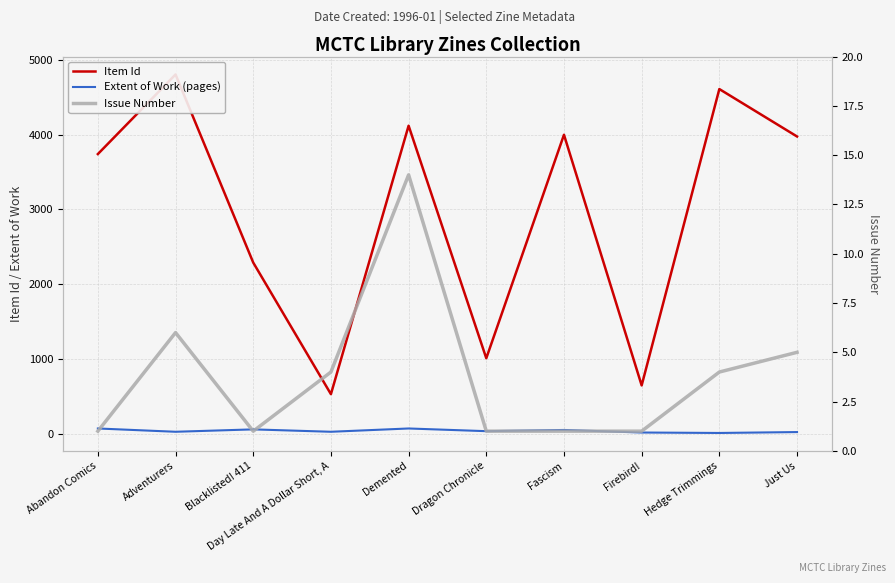

Reading left to right, transcribe all the data shown in this chart.

Item Id: Abandon Comics=3741	Adventurers=4805	Blacklisted! 411=2290	Day Late And A Dollar Short, A=531	Demented=4120	Dragon Chronicle=1011	Fascism=3999	Firebird!=648	Hedge Trimmings=4610	Just Us=3976
Extent of Work (pages): Abandon Comics=72	Adventurers=28	Blacklisted! 411=60	Day Late And A Dollar Short, A=28	Demented=72	Dragon Chronicle=36	Fascism=52	Firebird!=18	Hedge Trimmings=12	Just Us=24
Issue Number: Abandon Comics=1	Adventurers=6	Blacklisted! 411=1	Day Late And A Dollar Short, A=4	Demented=14	Dragon Chronicle=1	Fascism=1	Firebird!=1	Hedge Trimmings=4	Just Us=5